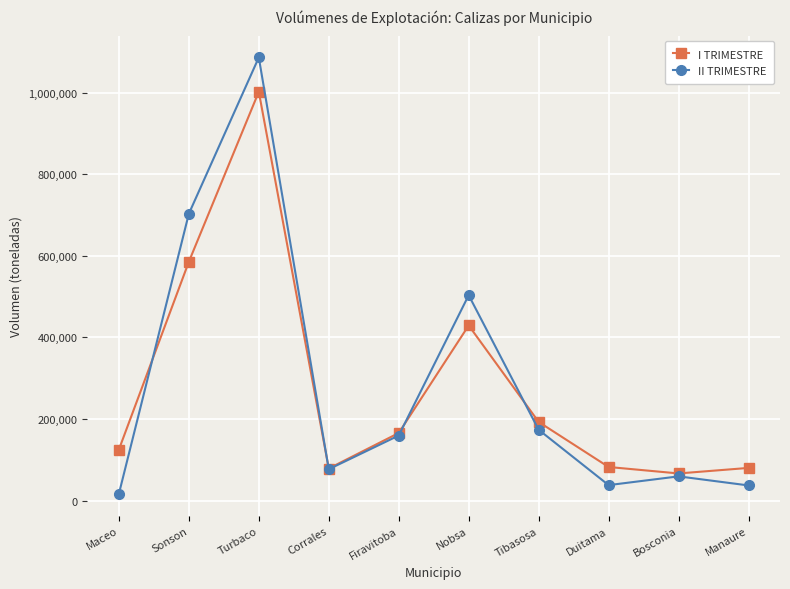

How many values in the I TRIMESTRE series are below 165503?

5